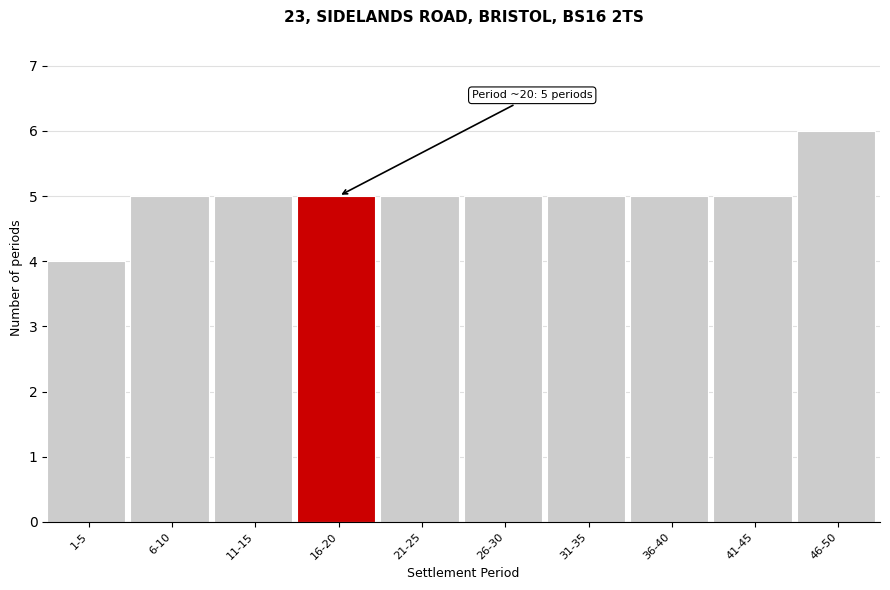

Reading left to right, extract all data points from this chart.

4	5	5	5	5	5	5	5	5	6